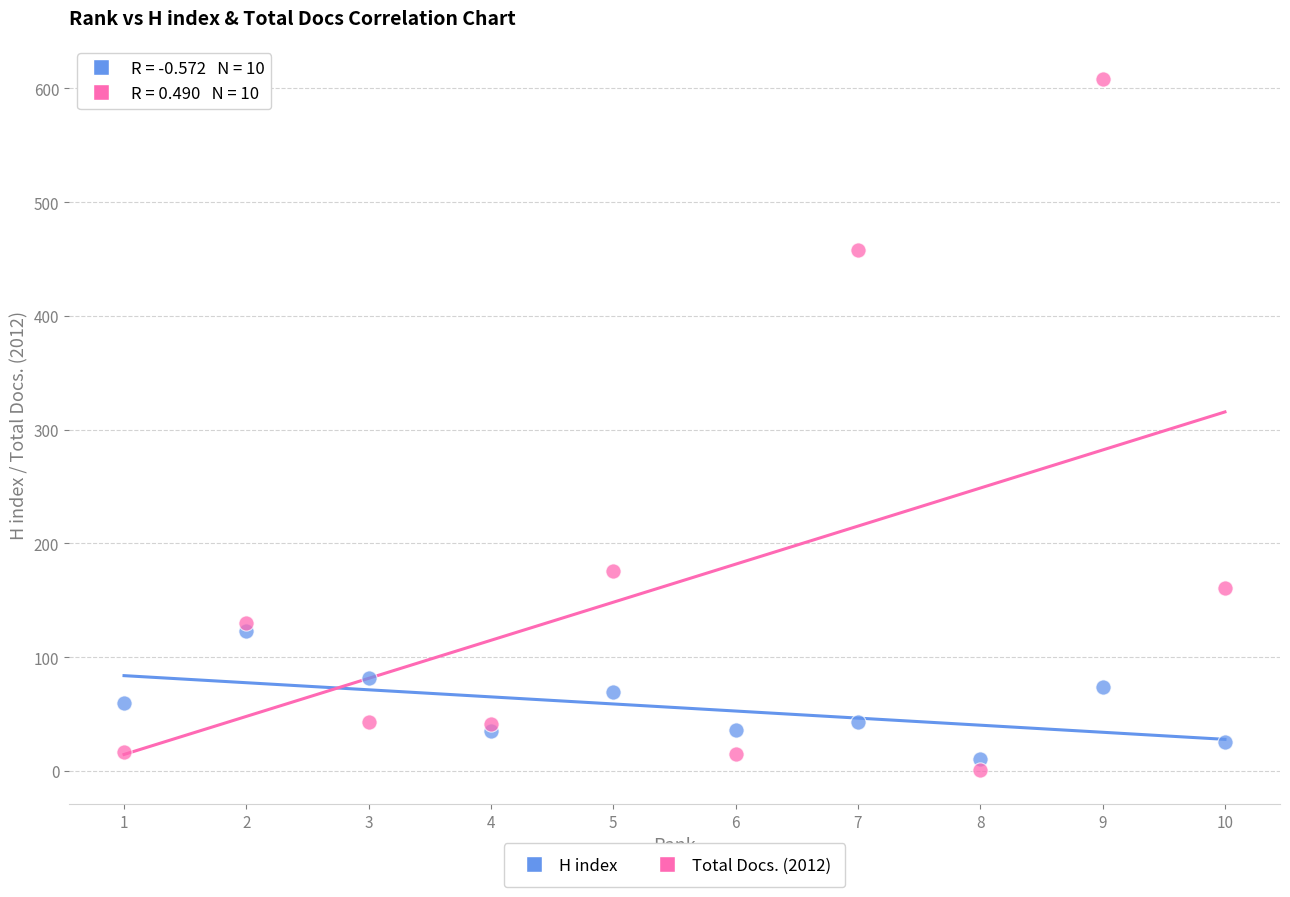

Which series contains the highest Y value?

Total Docs. (2012)